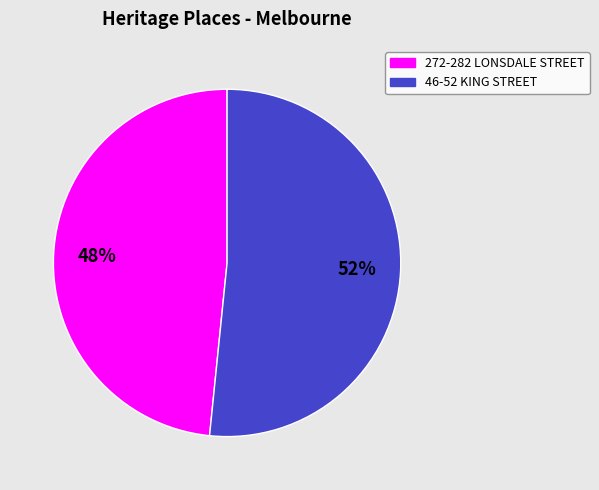

How many slices are in this pie chart?

2